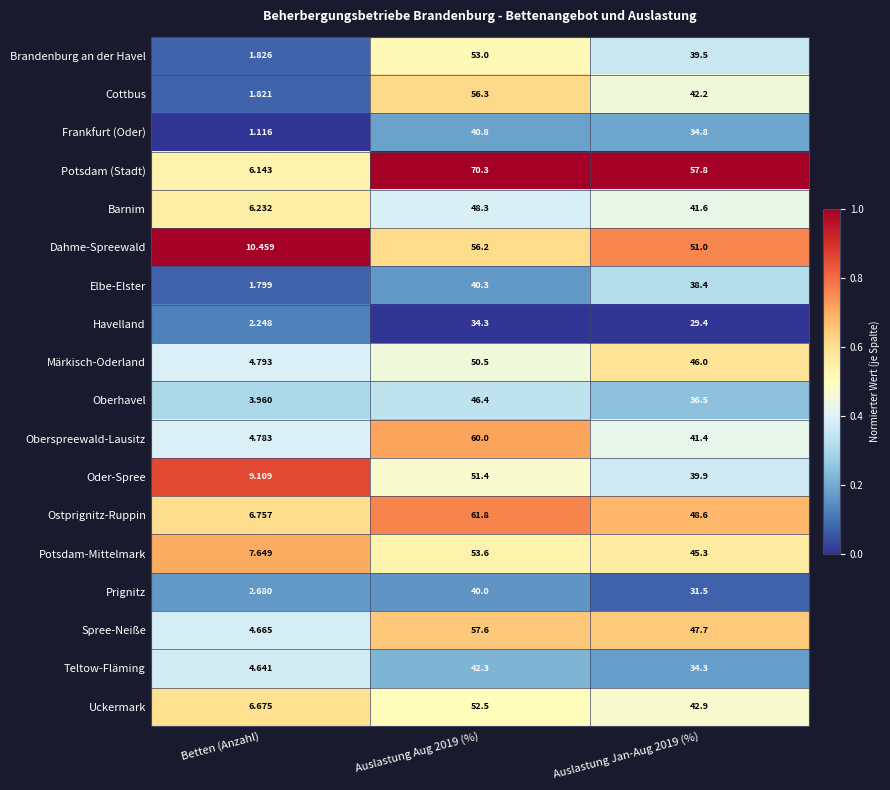

Is the value of Elbe-Elster at Betten (Anzahl) greater than the value of Cottbus at Auslastung Aug 2019 (%)?

No